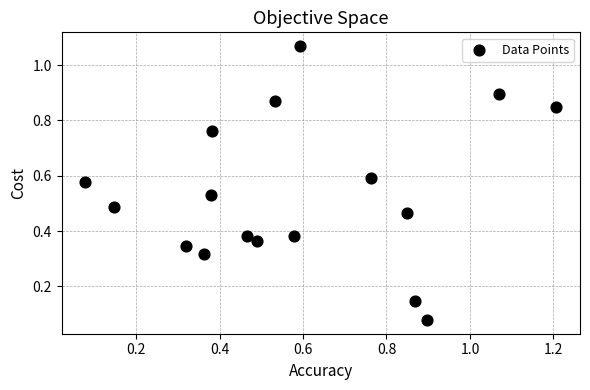

What is the range of Y values (max minus min)?

1.0